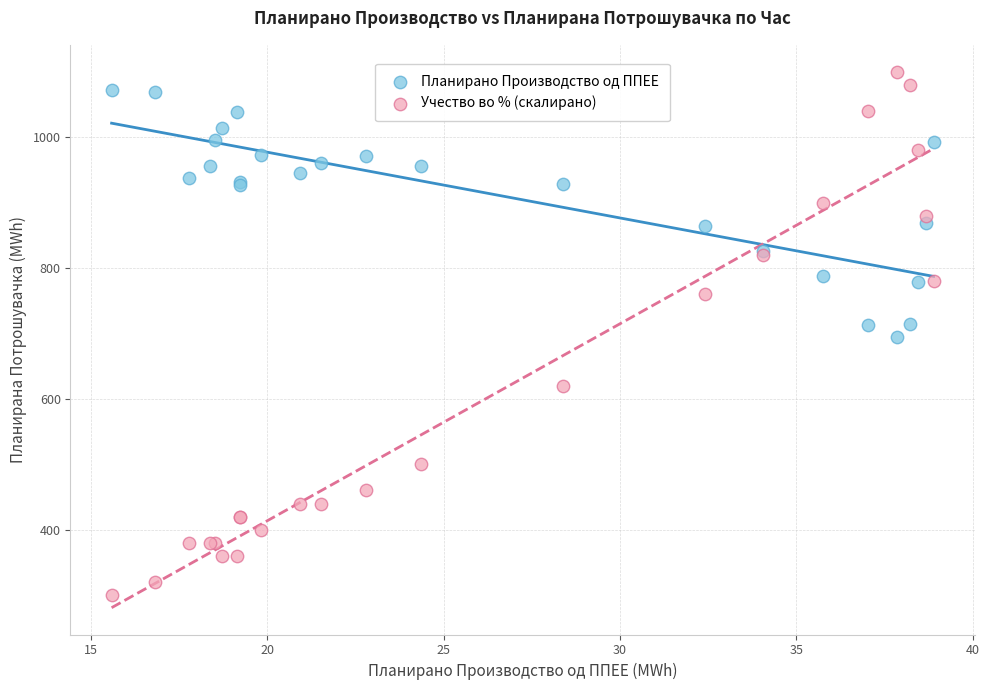

Which series has the widest spread of Y values?

Учество во % (скалирано)